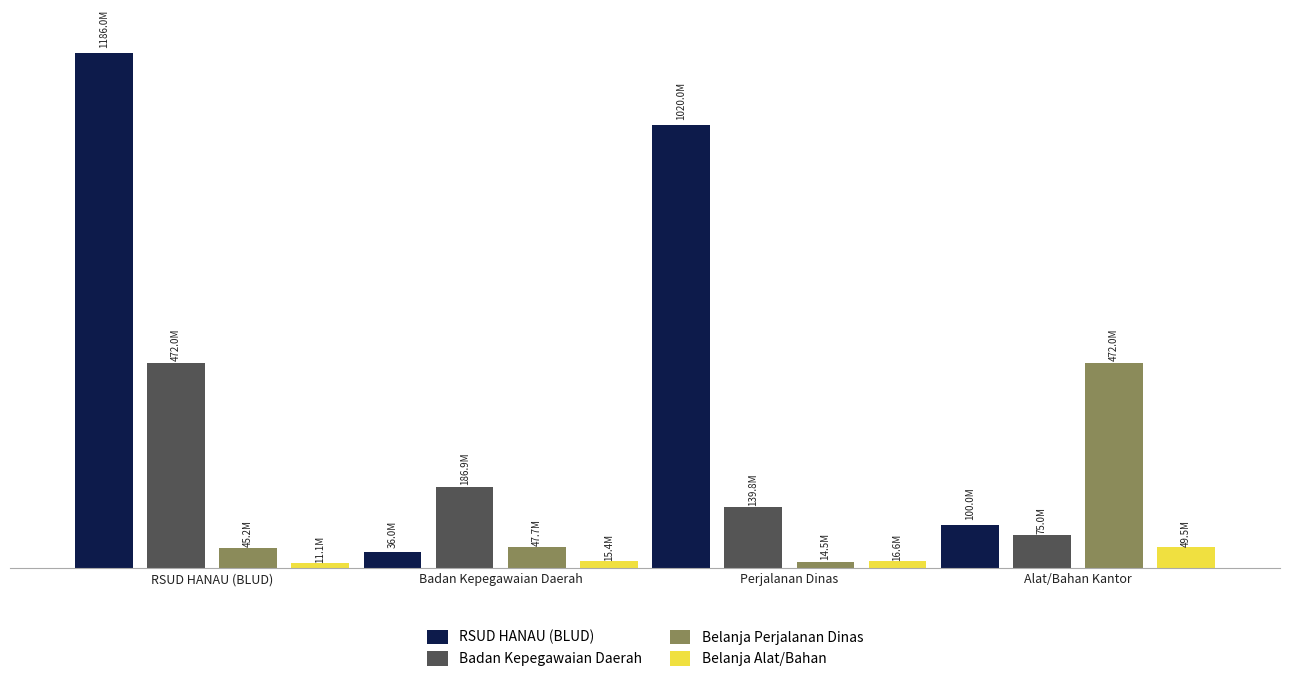

Reading left to right, list all the values displayed in this chart.

RSUD HANAU (BLUD): 1186000000	36000000	1020000000	100000000
Badan Kepegawaian Daerah: 472000000	186890000	139750000	74995055
Belanja Perjalanan Dinas: 45195000	47698000	14470000	472000000
Belanja Alat/Bahan: 11146500	15434200	16644250	49498815